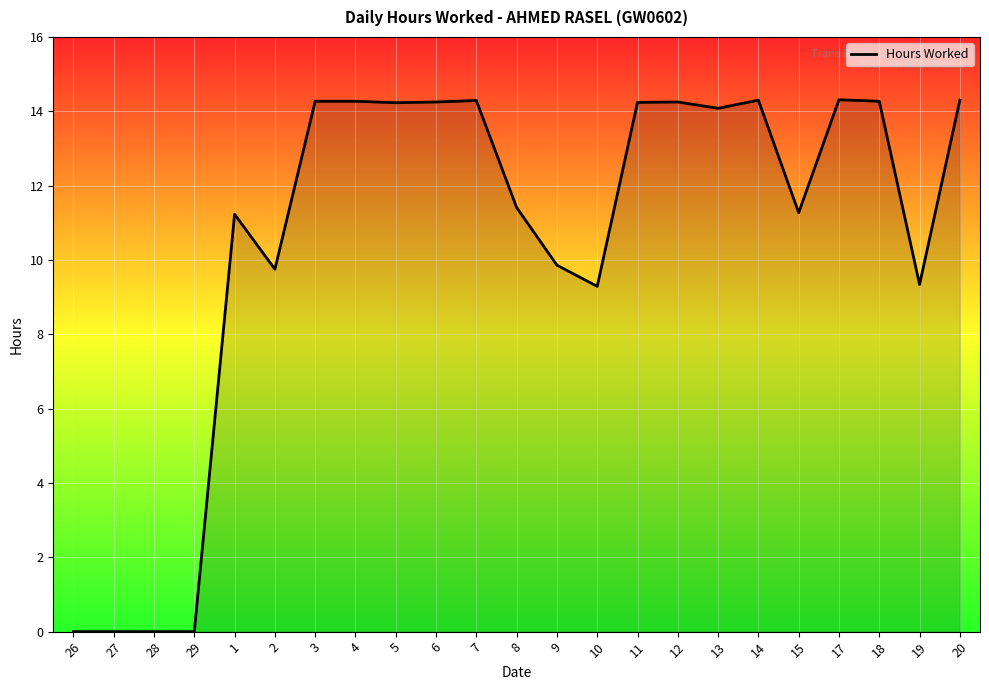

The value at 20 is 14.3. True or false?

True